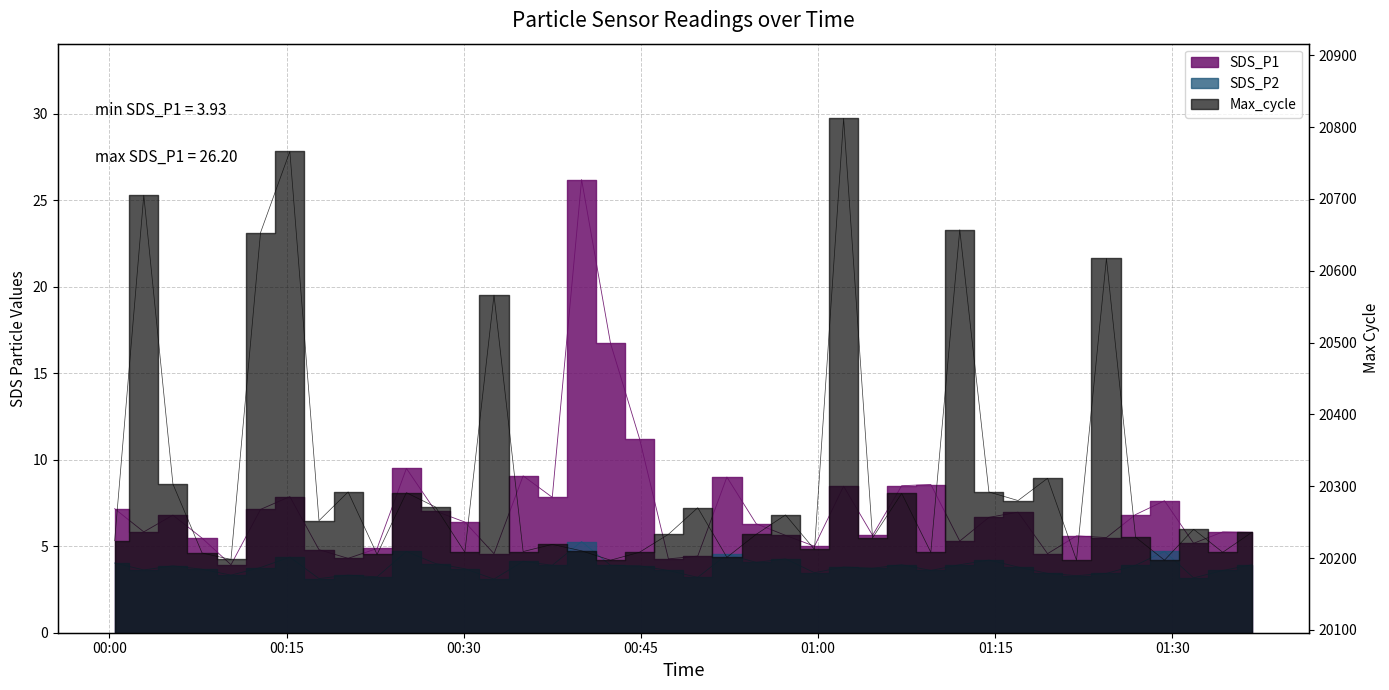

What is the total value across all series at 2023/10/03 01:26:53?

20239.7